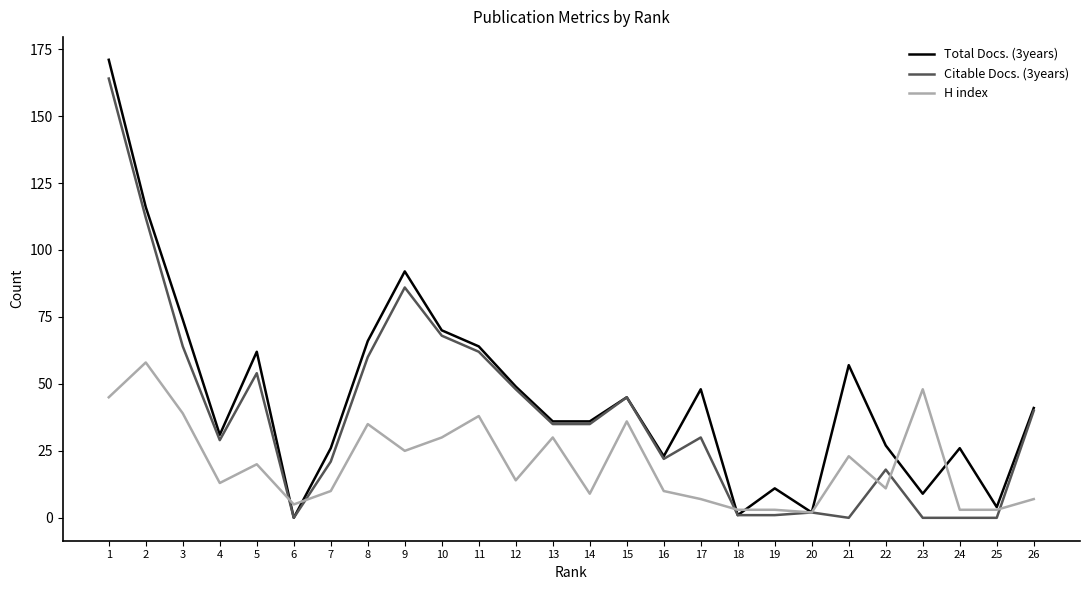

True or false: H index has a value of 7 at 17.

True